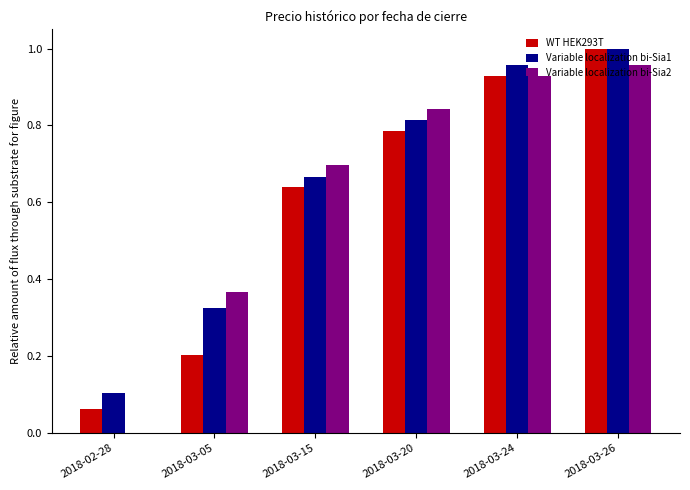

Which series changed the most between 2018-03-05 and 2018-03-26?

WT HEK293T